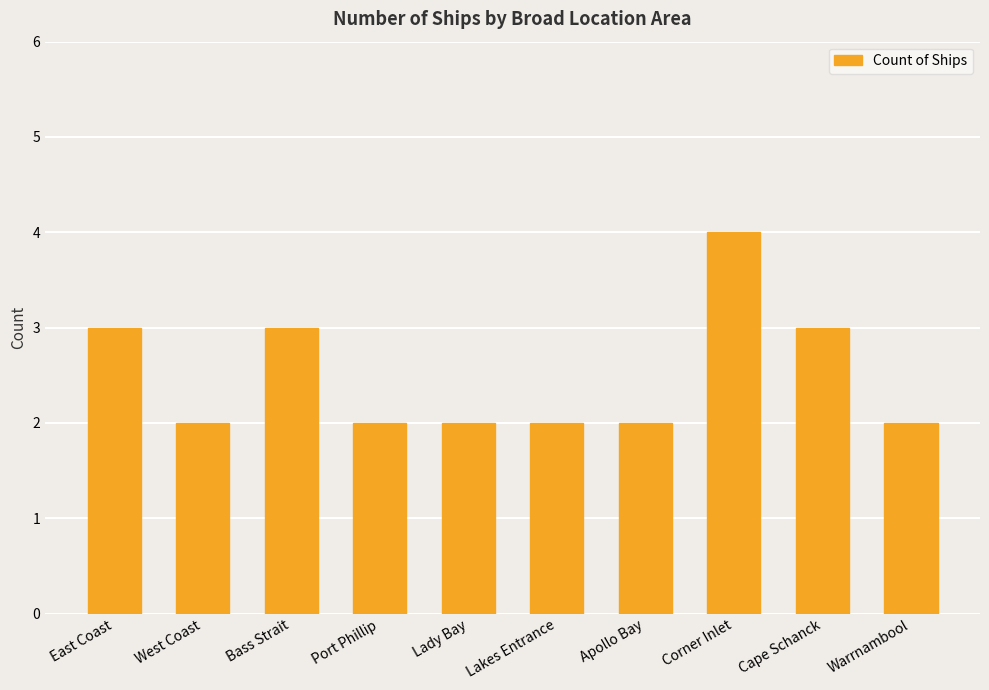

What position from the right is Port Phillip?

7